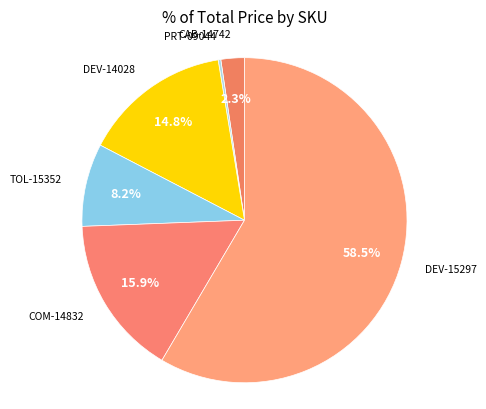

How many segments does this pie chart have?

6